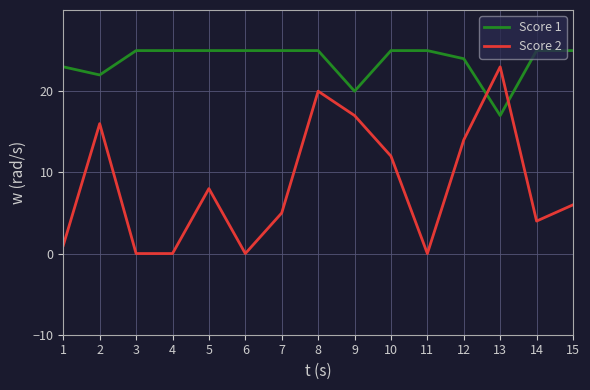

How many lines are shown in the chart?

2